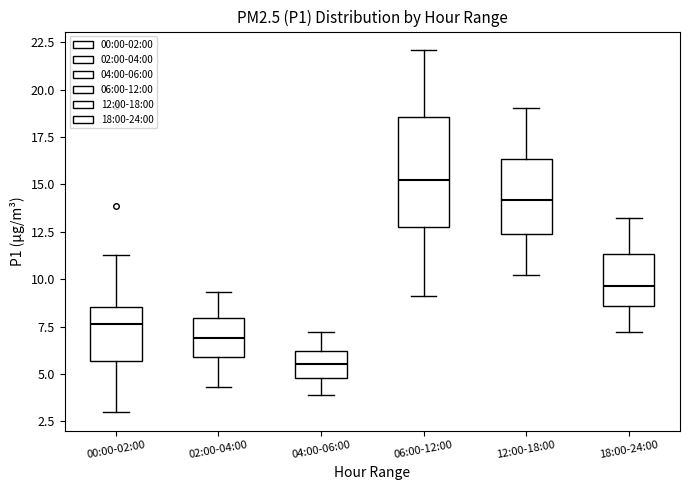

Reading left to right, transcribe this box plot: for each box, give where its median line is, the range the box spans, and where its two whiskers end, as read against the y-axis. The values are not printed on the chart, so give them approximately, as read against the axis.

00:00-02:00: median 7.5, box 5.5 to 8.5, whiskers 3.0 to 11.5
02:00-04:00: median 7.0, box 6.0 to 8.0, whiskers 4.5 to 9.5
04:00-06:00: median 5.5, box 5.0 to 6.0, whiskers 4.0 to 7.0
06:00-12:00: median 15.5, box 12.5 to 18.5, whiskers 9.0 to 22.0
12:00-18:00: median 14.0, box 12.5 to 16.5, whiskers 10.0 to 19.0
18:00-24:00: median 9.5, box 8.5 to 11.5, whiskers 7.0 to 13.0